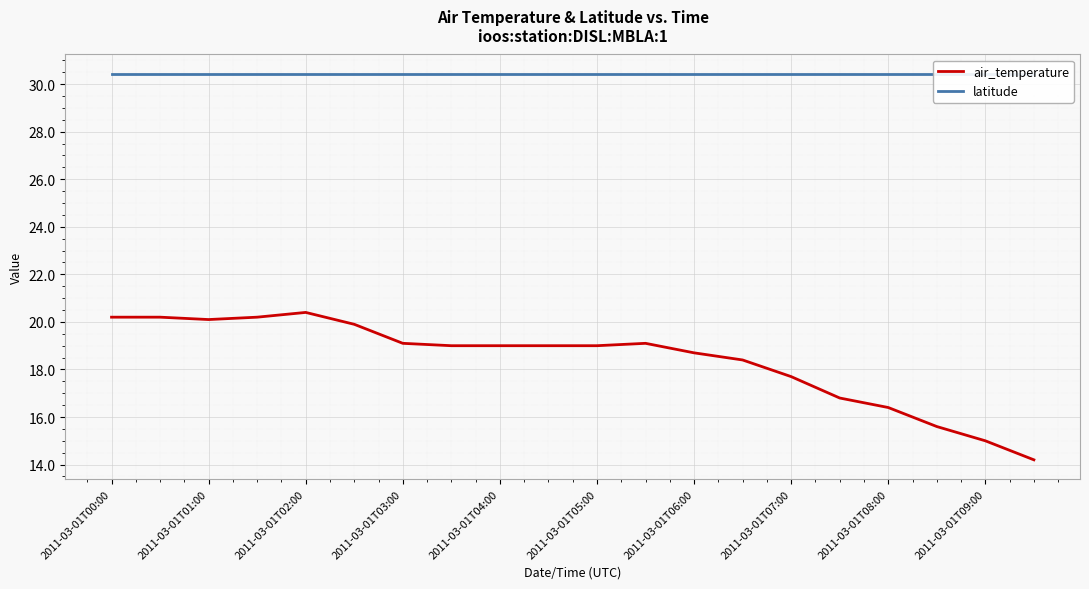

In air_temperature, how many points are lower than both neighbors (excluding endpoints)?

1